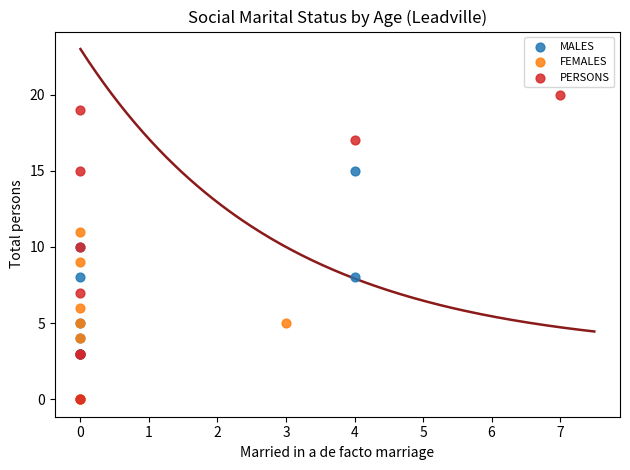

What are all the series names shown in the legend?

MALES, FEMALES, PERSONS